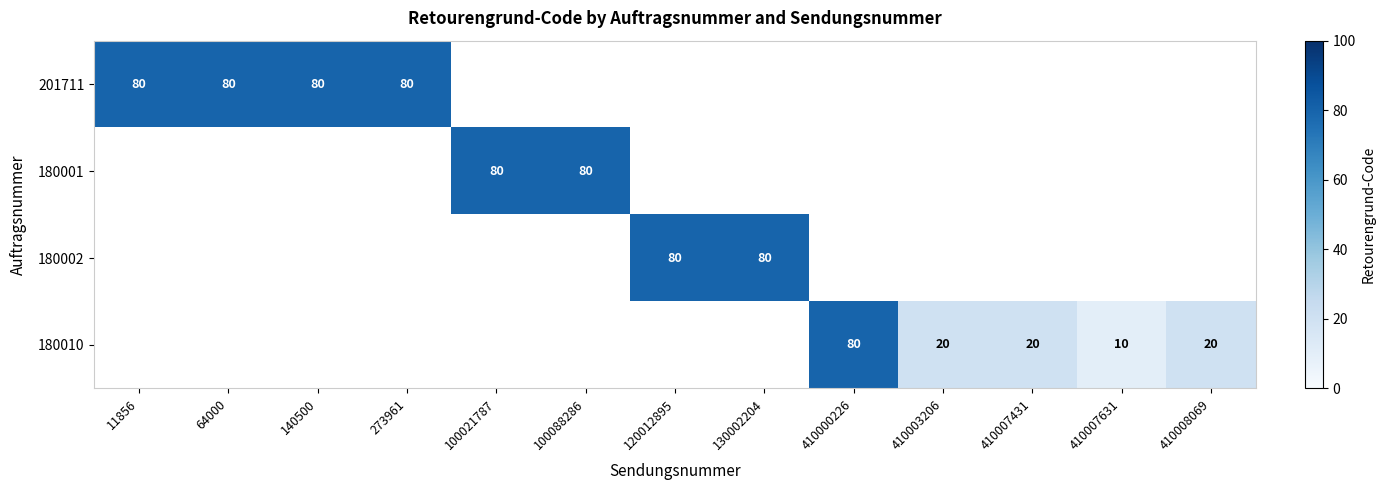

Which has a higher value, 410007431 or 140500?

140500